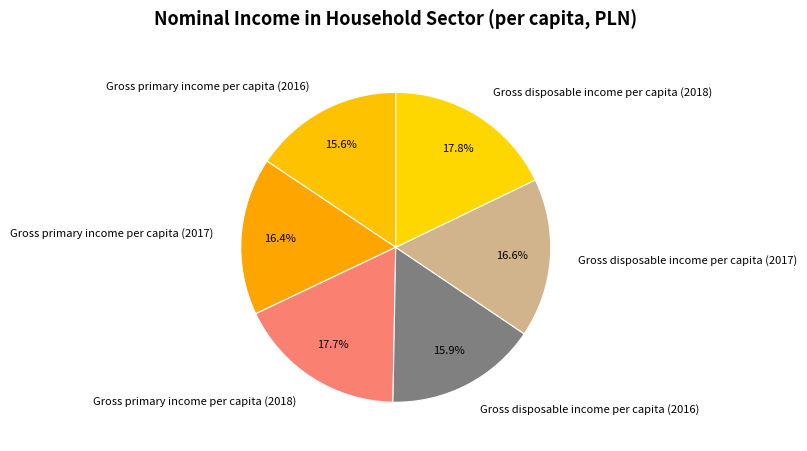

Does Gross primary income per capita (2016) represent more than half of the total?

No